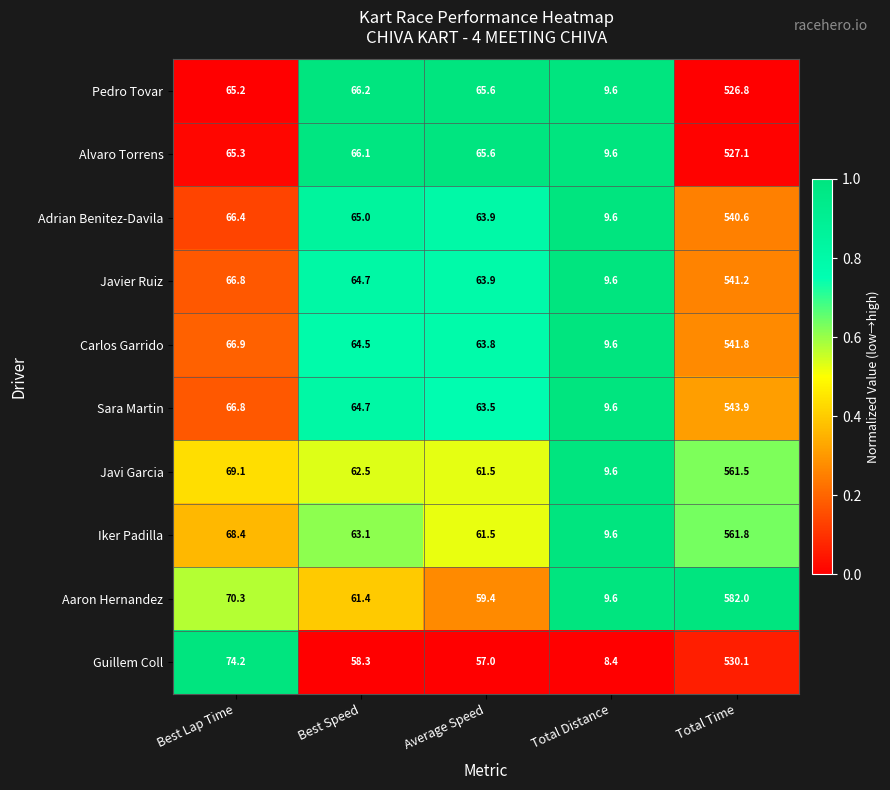

Which series has the largest total across all categories?

Aaron Hernandez